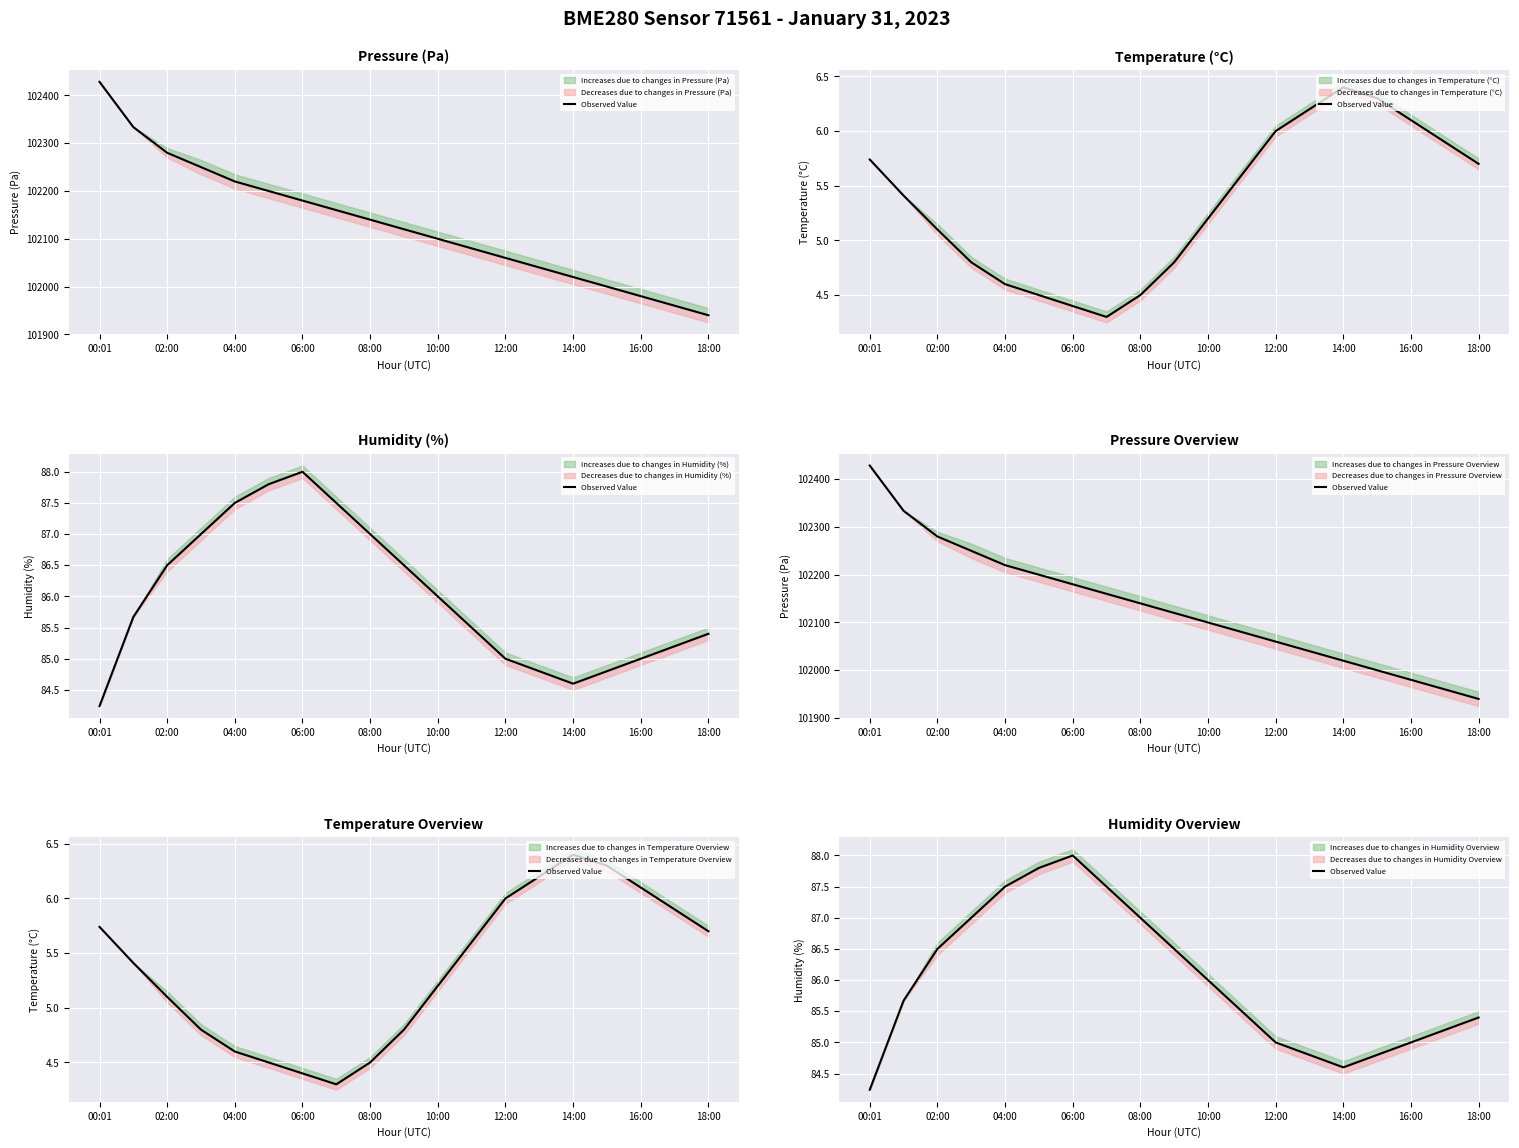

Does the chart display data point markers on the line(s)?

No